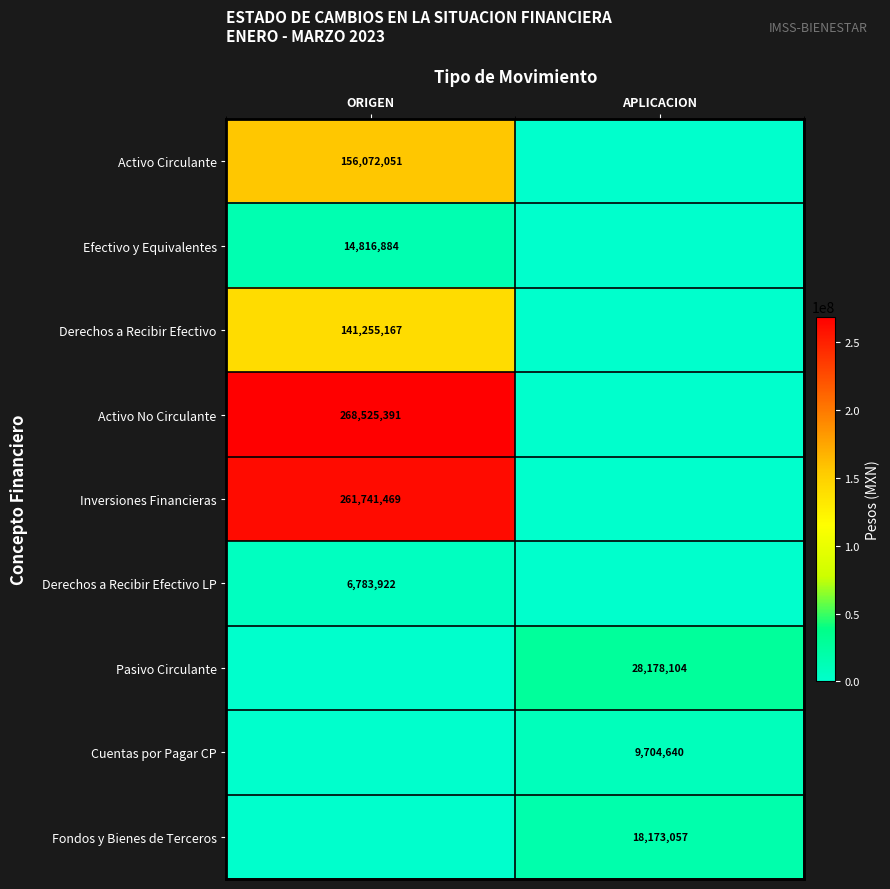

The value of Efectivo y Equivalentes at ORIGEN is 14816884. True or false?

True